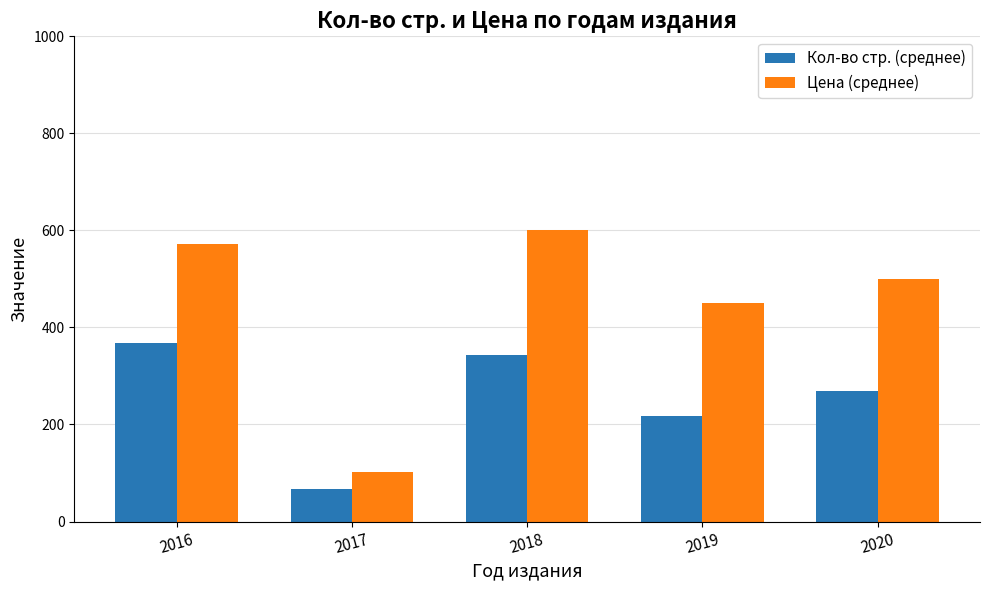

Rank the series at 2018 from lowest to highest value.

Кол-во стр. (среднее), Цена (среднее)